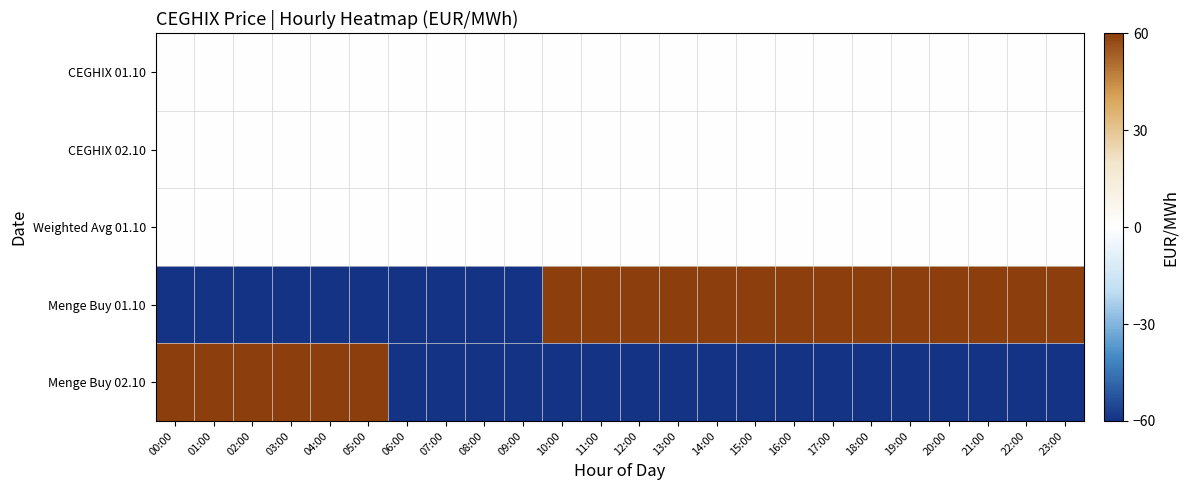

At which category is the sum across all series the highest?

00:00